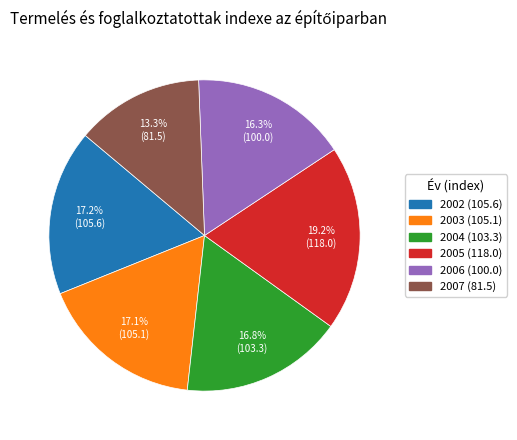

Is 2007 the majority of the pie?

No